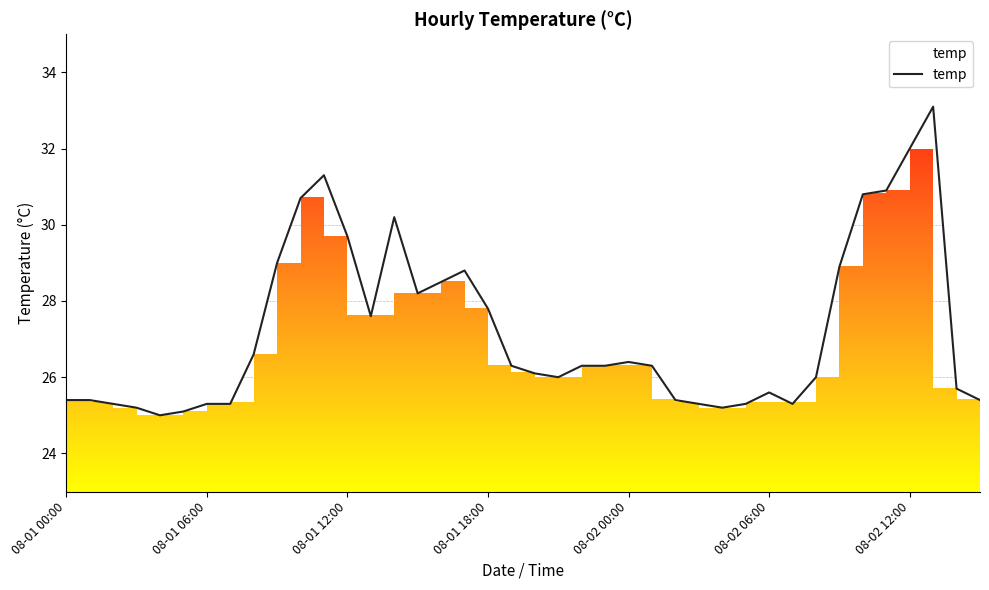

How many lines are shown in the chart?

1